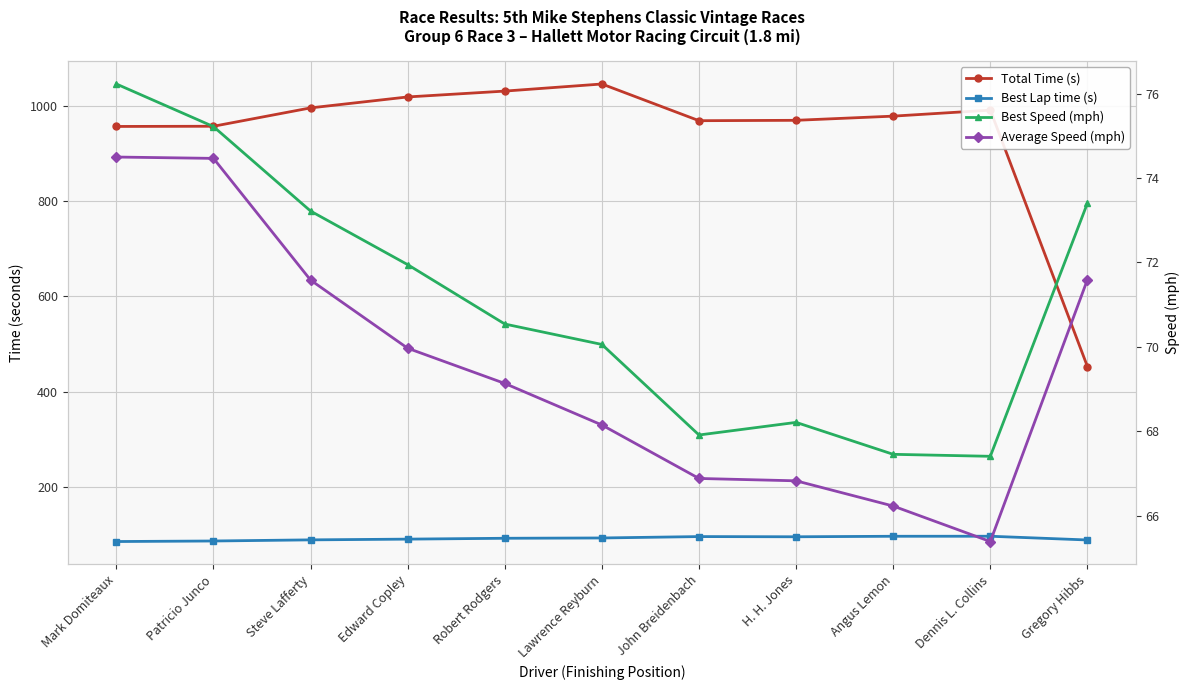

At which category is the sum across all series the highest?

Lawrence Reyburn